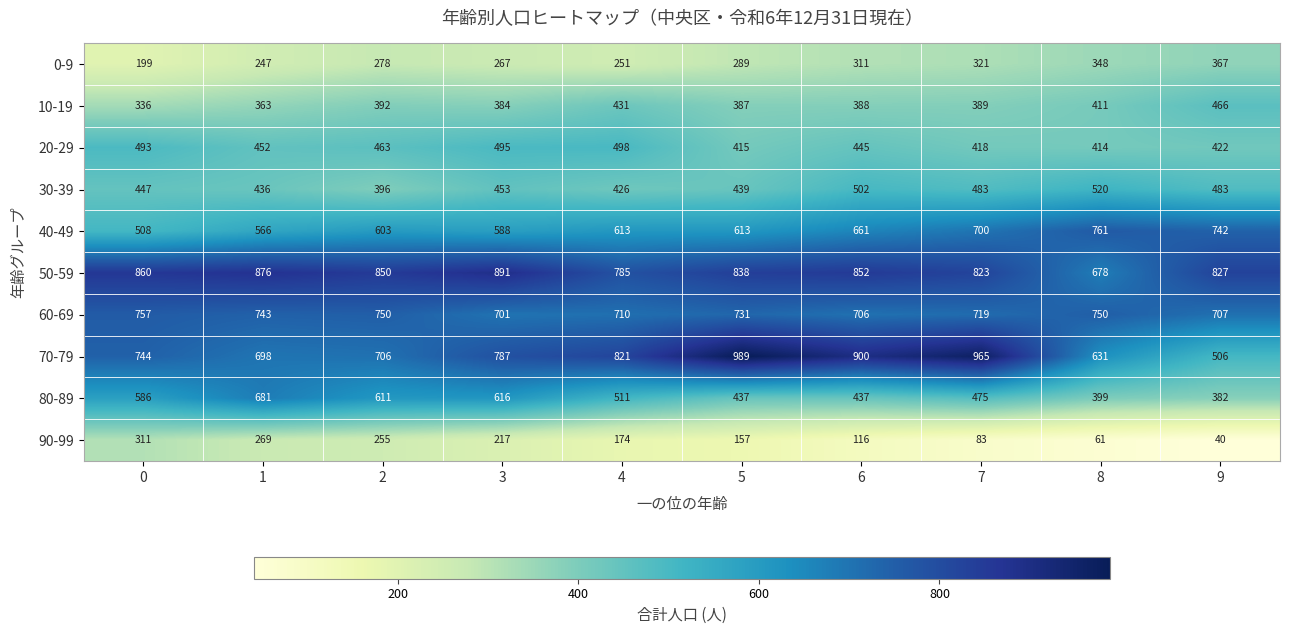

Which category has the lowest value across all series?

9